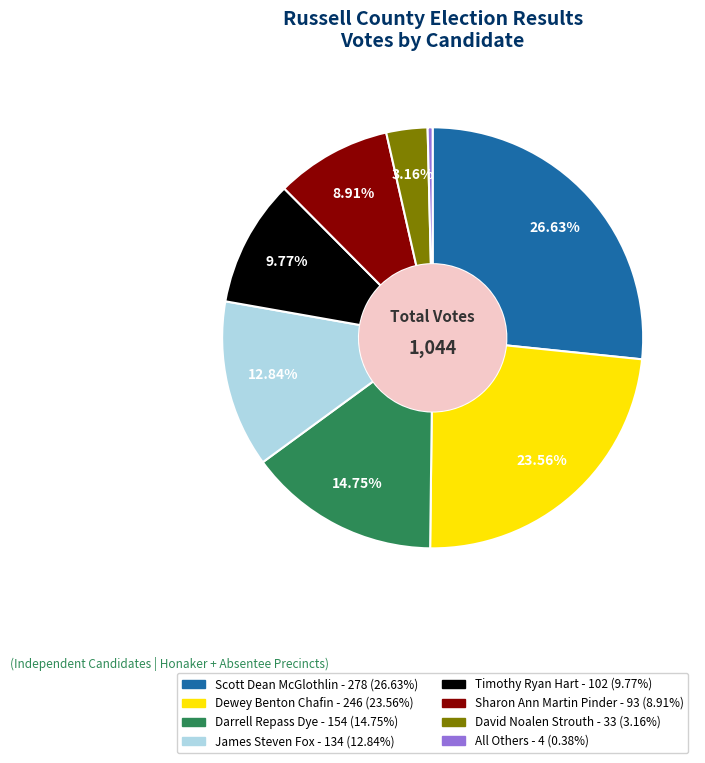

Is the sum of Scott Dean McGlothlin and Timothy Ryan Hart greater than half?

No